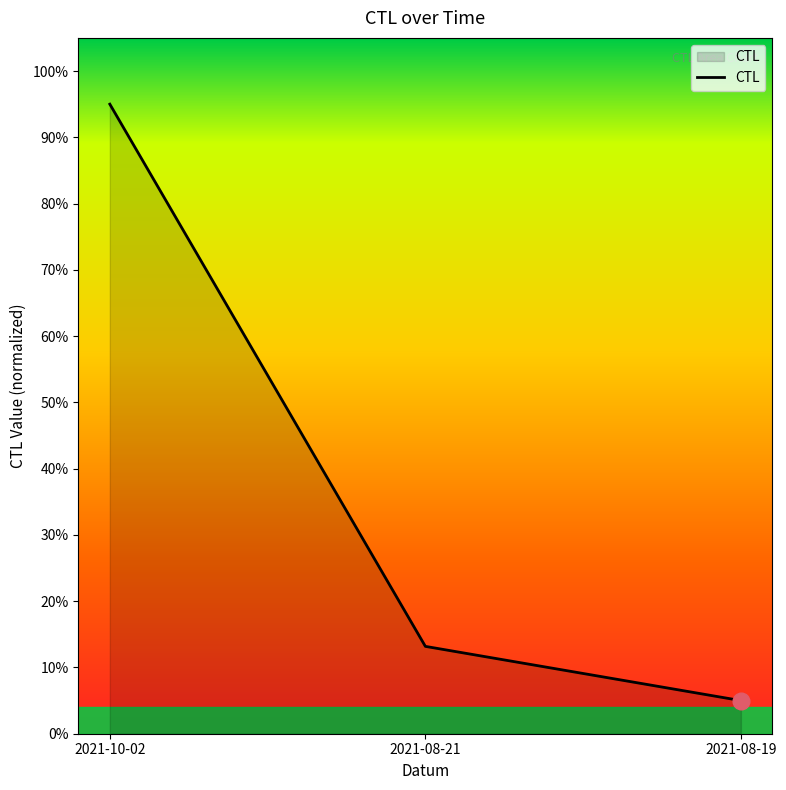

Does the chart have visible grid lines?

No